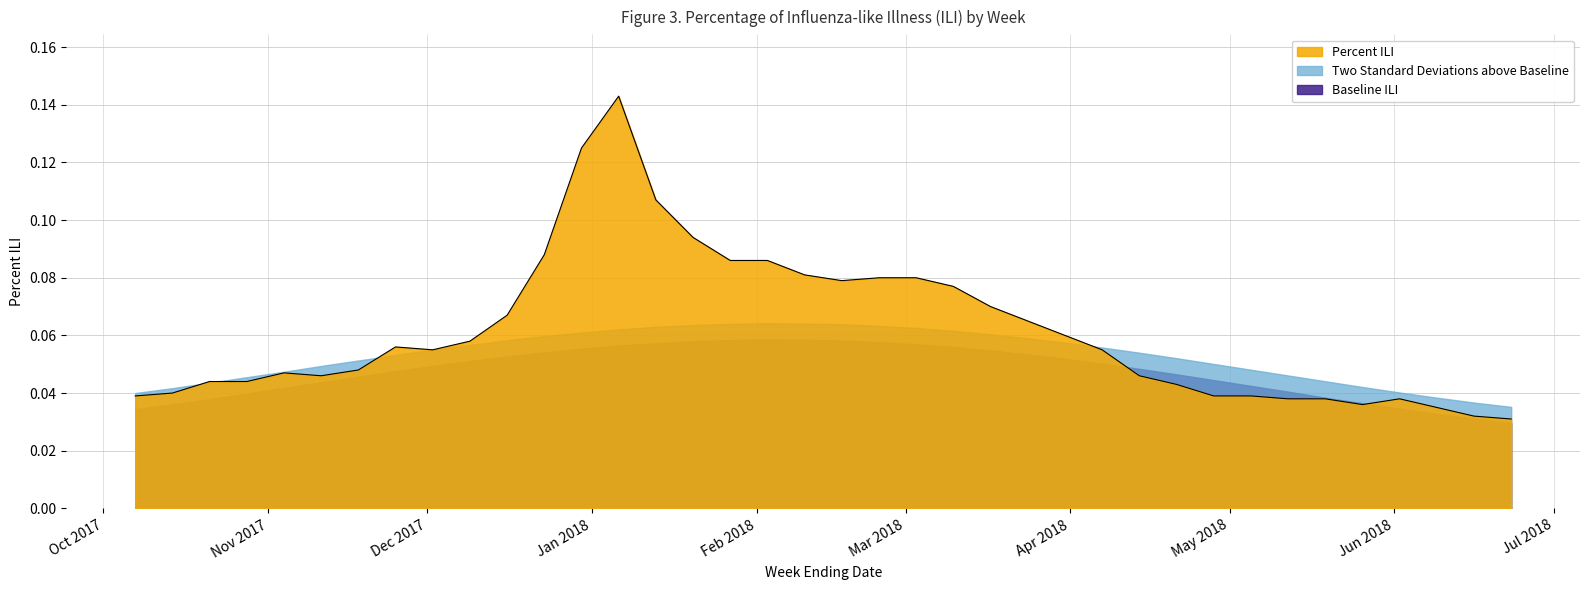

What is the maximum value shown in the chart?

0.1